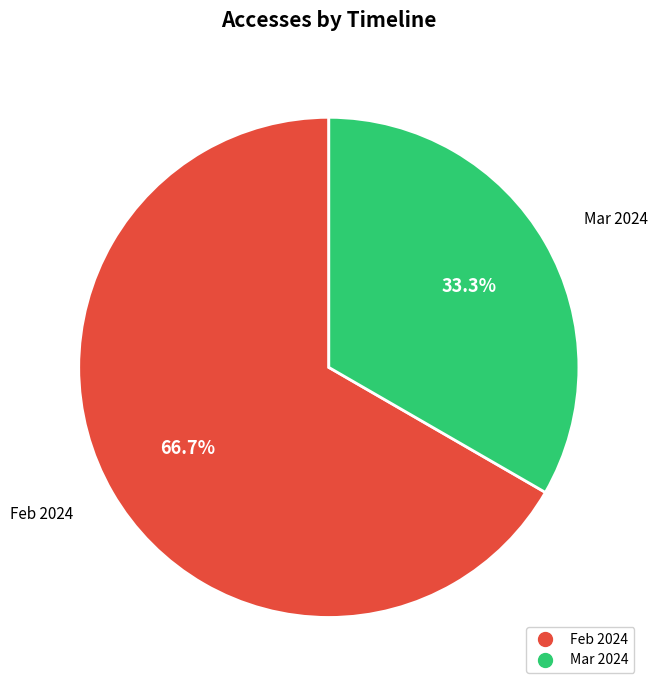

Is there a majority slice in this chart?

Yes